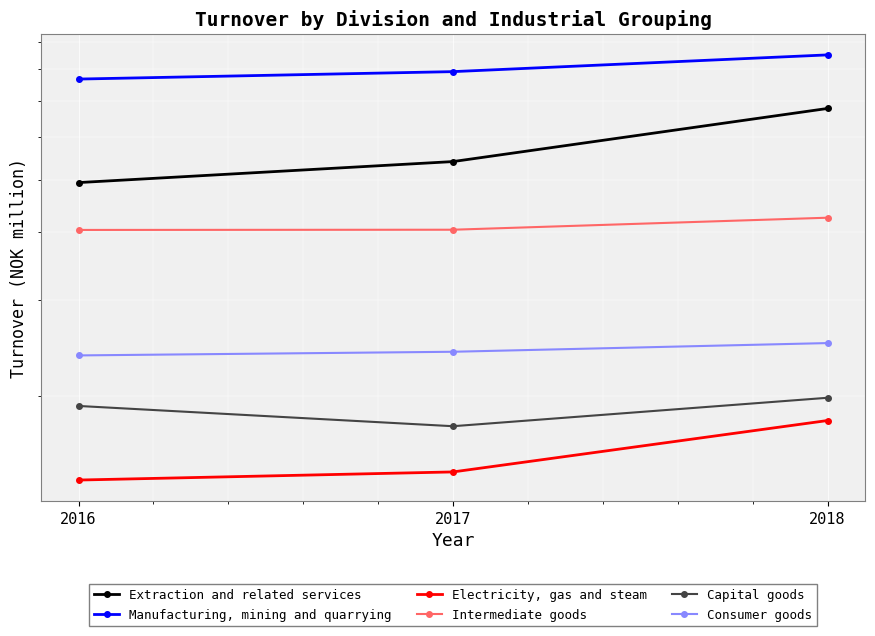

List the labels in order of Consumer goods value, largest first.

2018, 2017, 2016